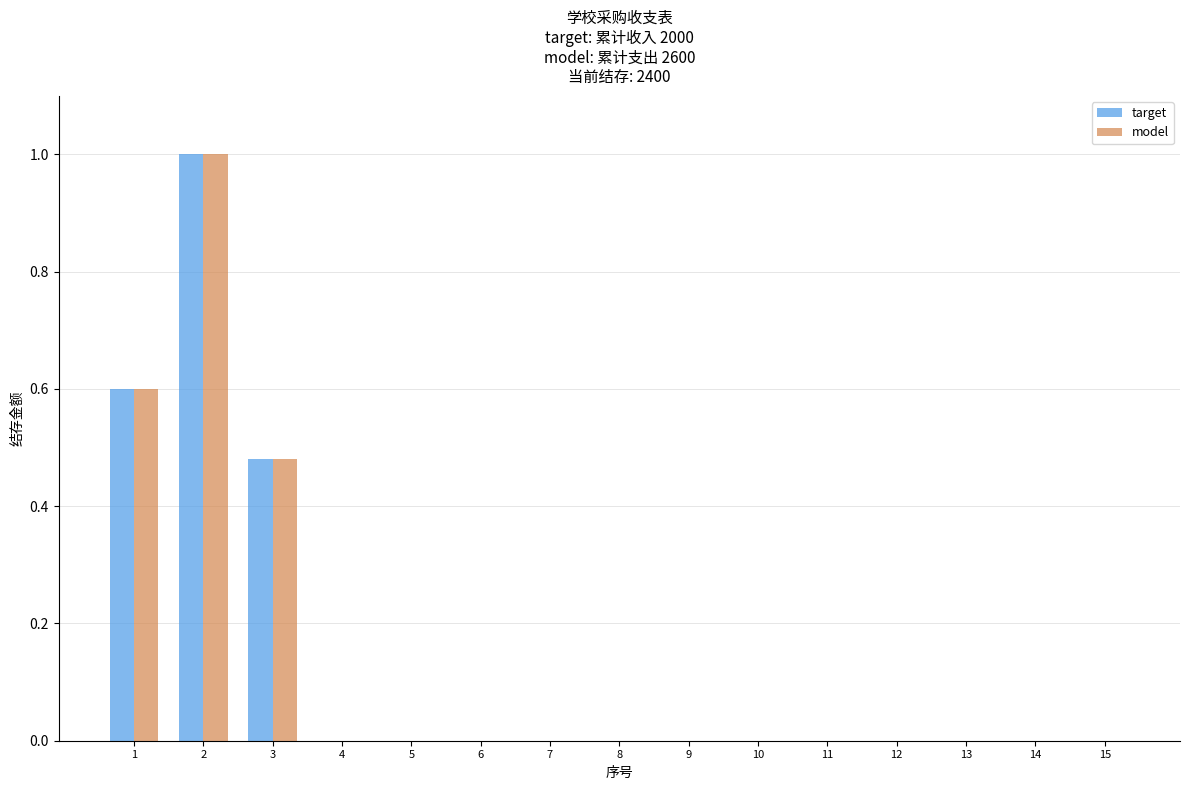

Which category has the highest value in the target series?

2